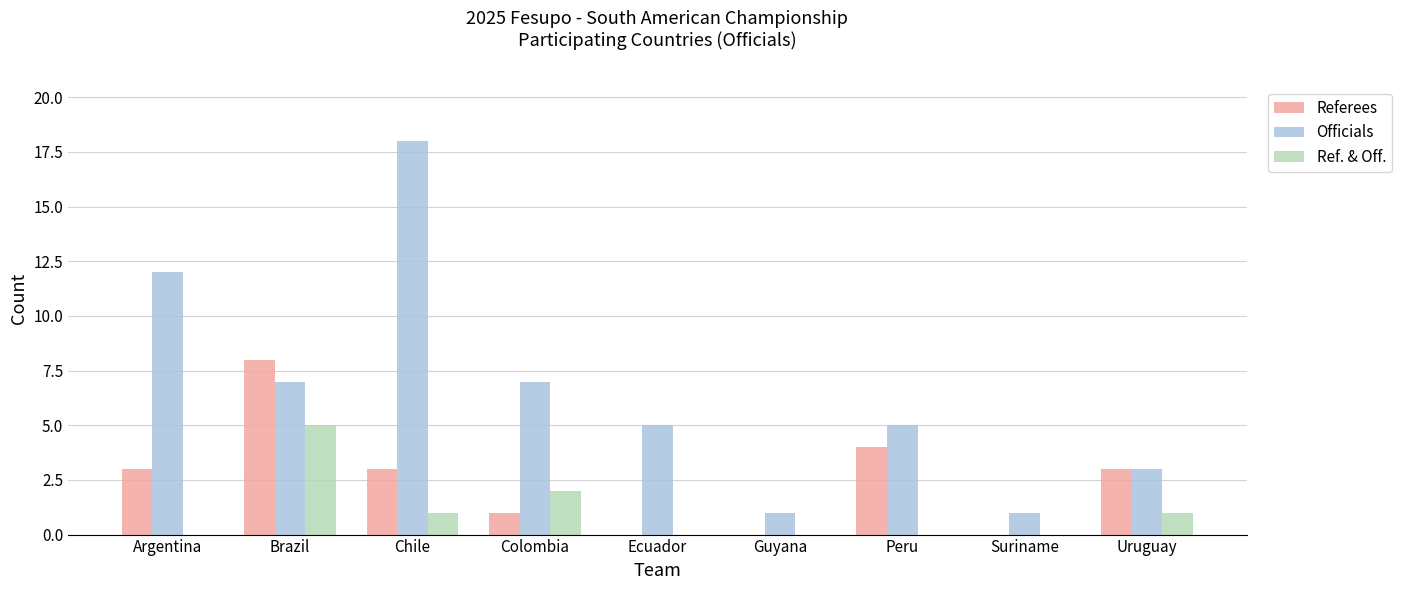

Which series has the largest total across all categories?

Officials